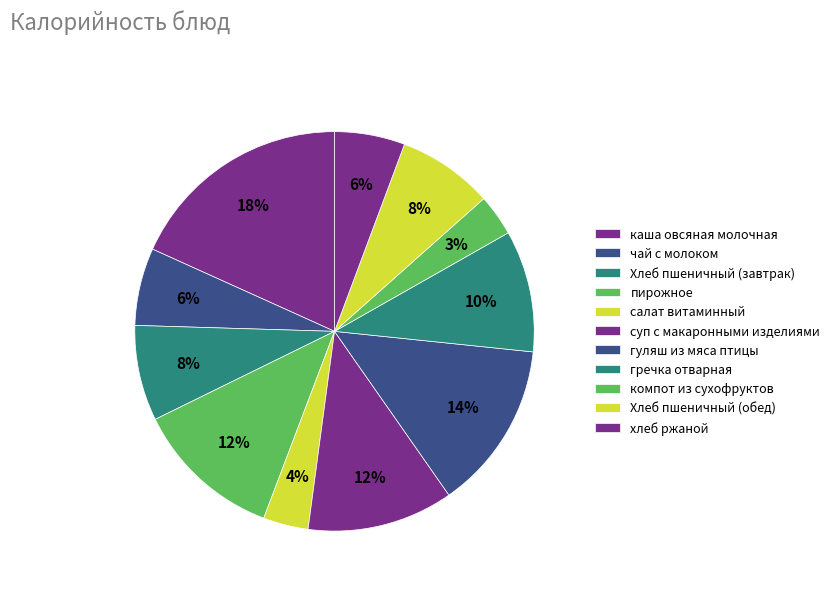

What percentage is NOT represented by салат витаминный?

96.4%